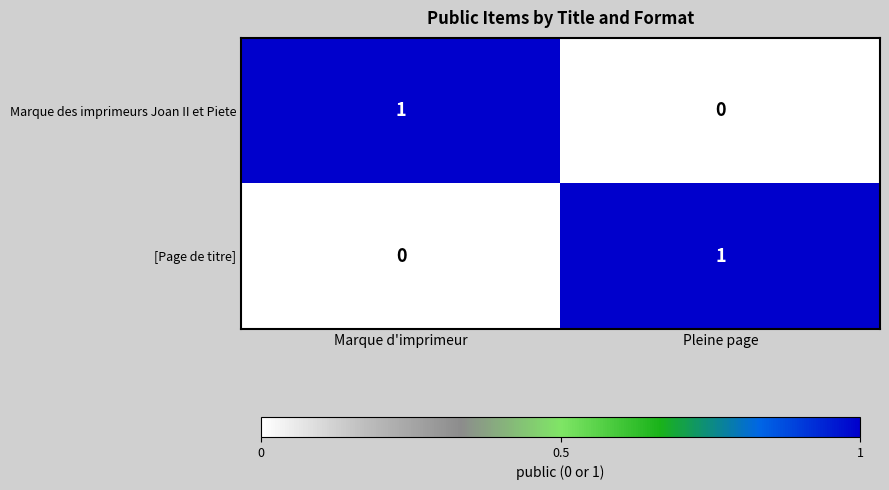

How many series are shown in this chart?

2